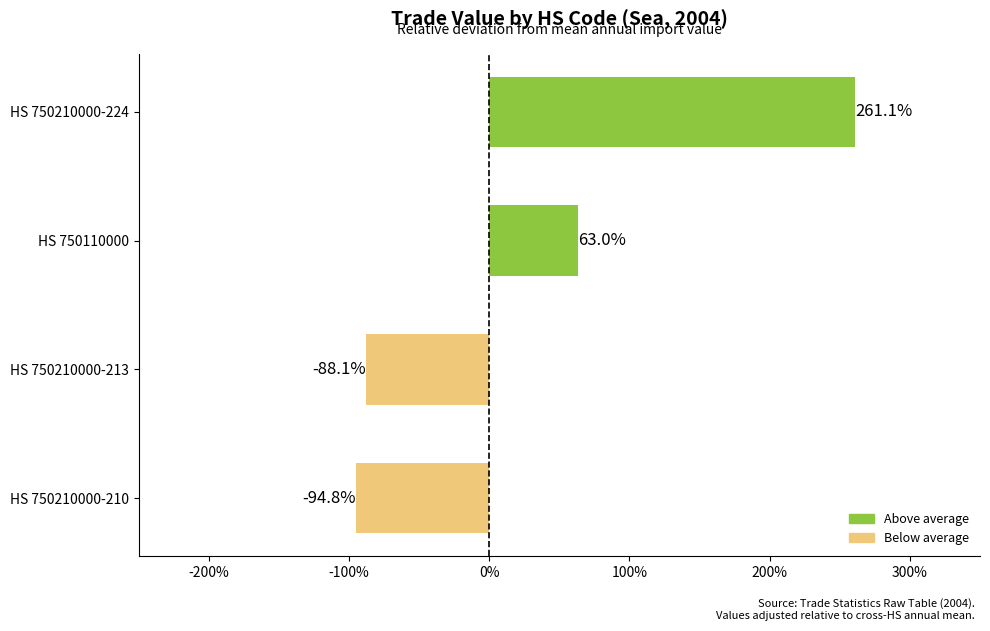

How many data points does each series have?

4